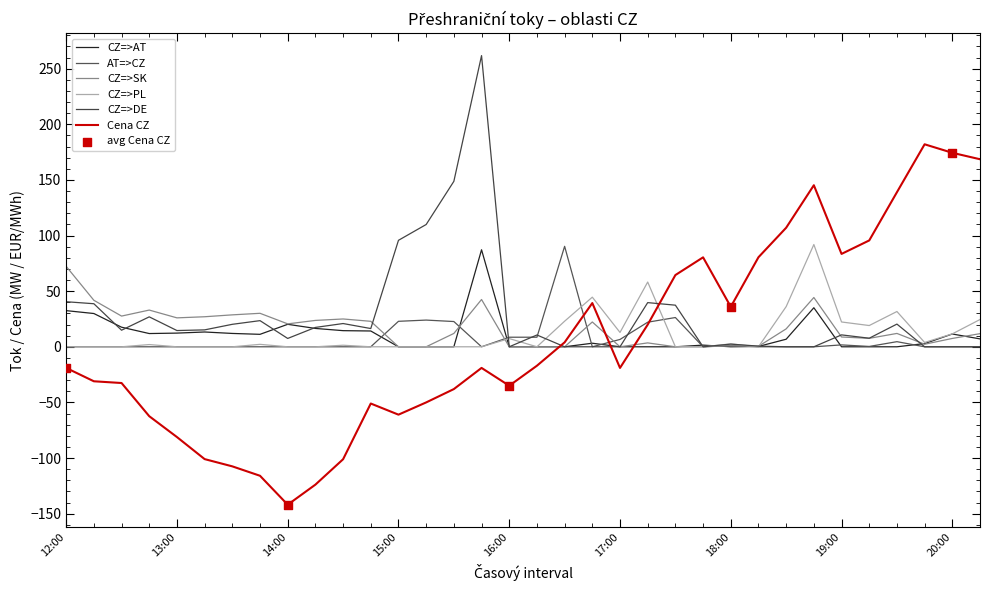

How many lines are shown in the chart?

6